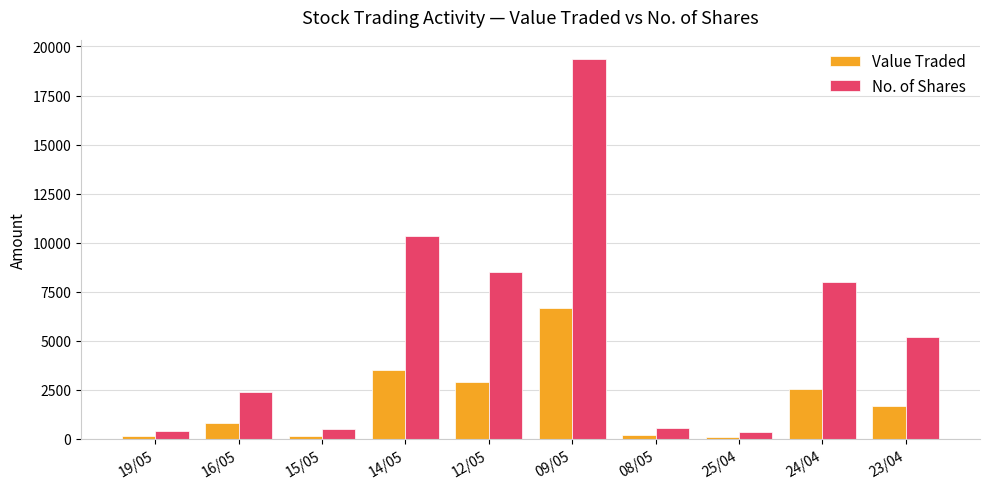

What are all the series names shown in the legend?

Value Traded, No. of Shares